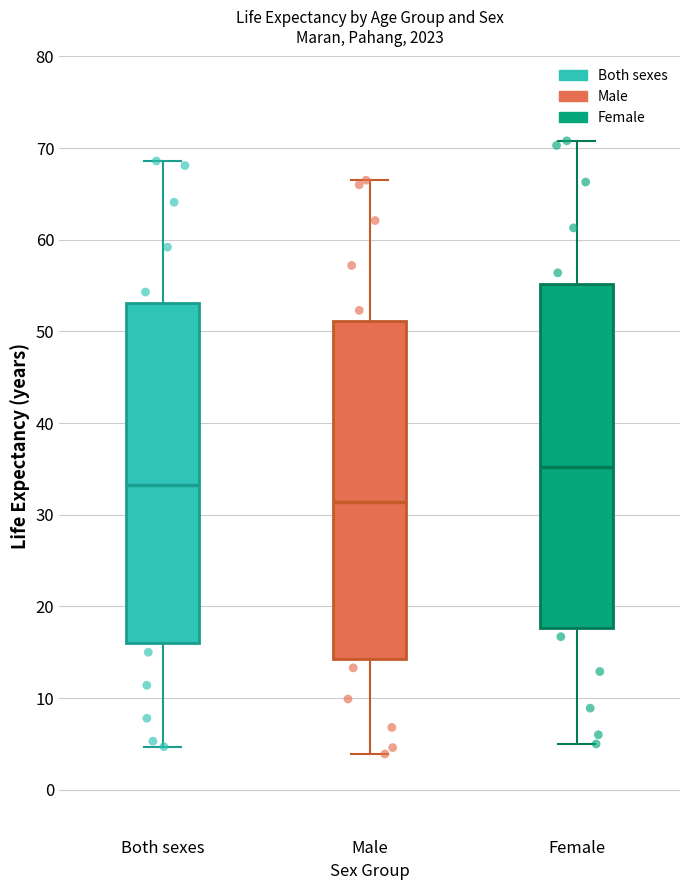

Reading left to right, transcribe this box plot: for each box, give where its median line is, the range the box spans, and where its two whiskers end, as read against the y-axis. The values are not printed on the chart, so give them approximately, as read against the axis.

Both sexes: median 33, box 16 to 53, whiskers 5 to 69
Male: median 31, box 14 to 51, whiskers 4 to 67
Female: median 35, box 18 to 55, whiskers 5 to 71